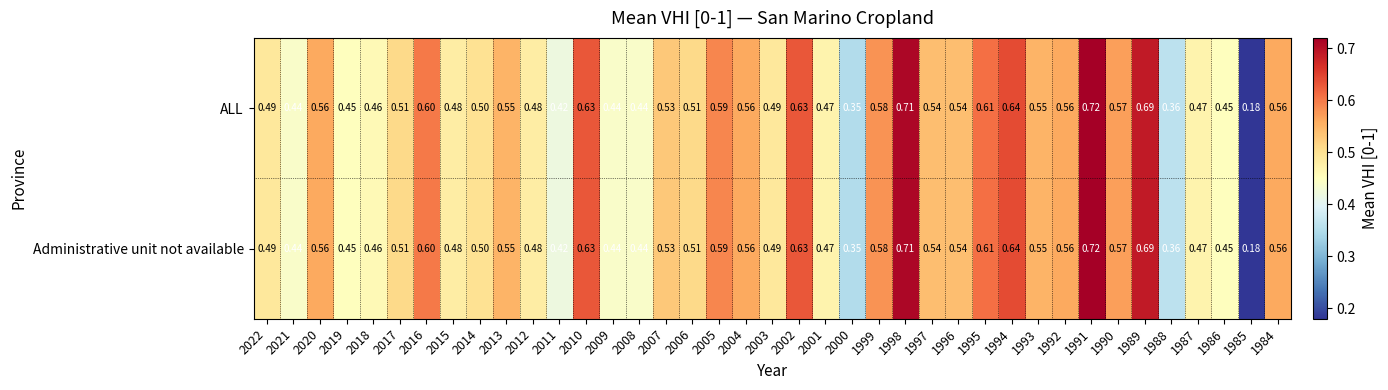

Is the value of Administrative unit not available at 2004 greater than the value of ALL at 2014?

Yes